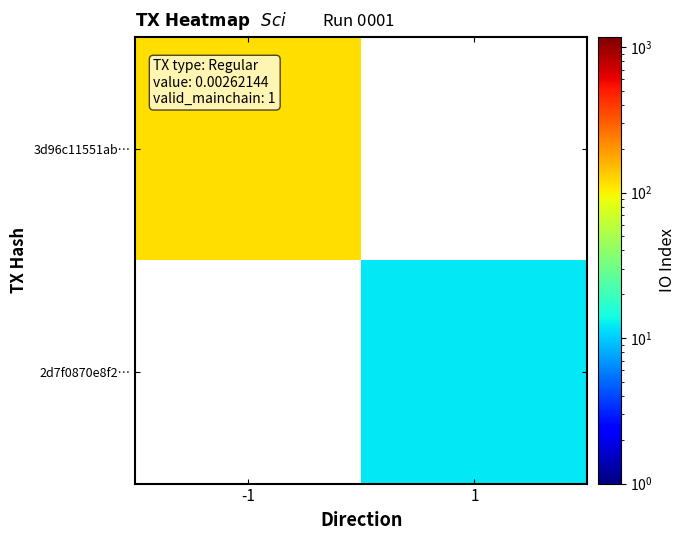

Rank the categories by 2d7f0870e8f2… value from lowest to highest.

-1, 1